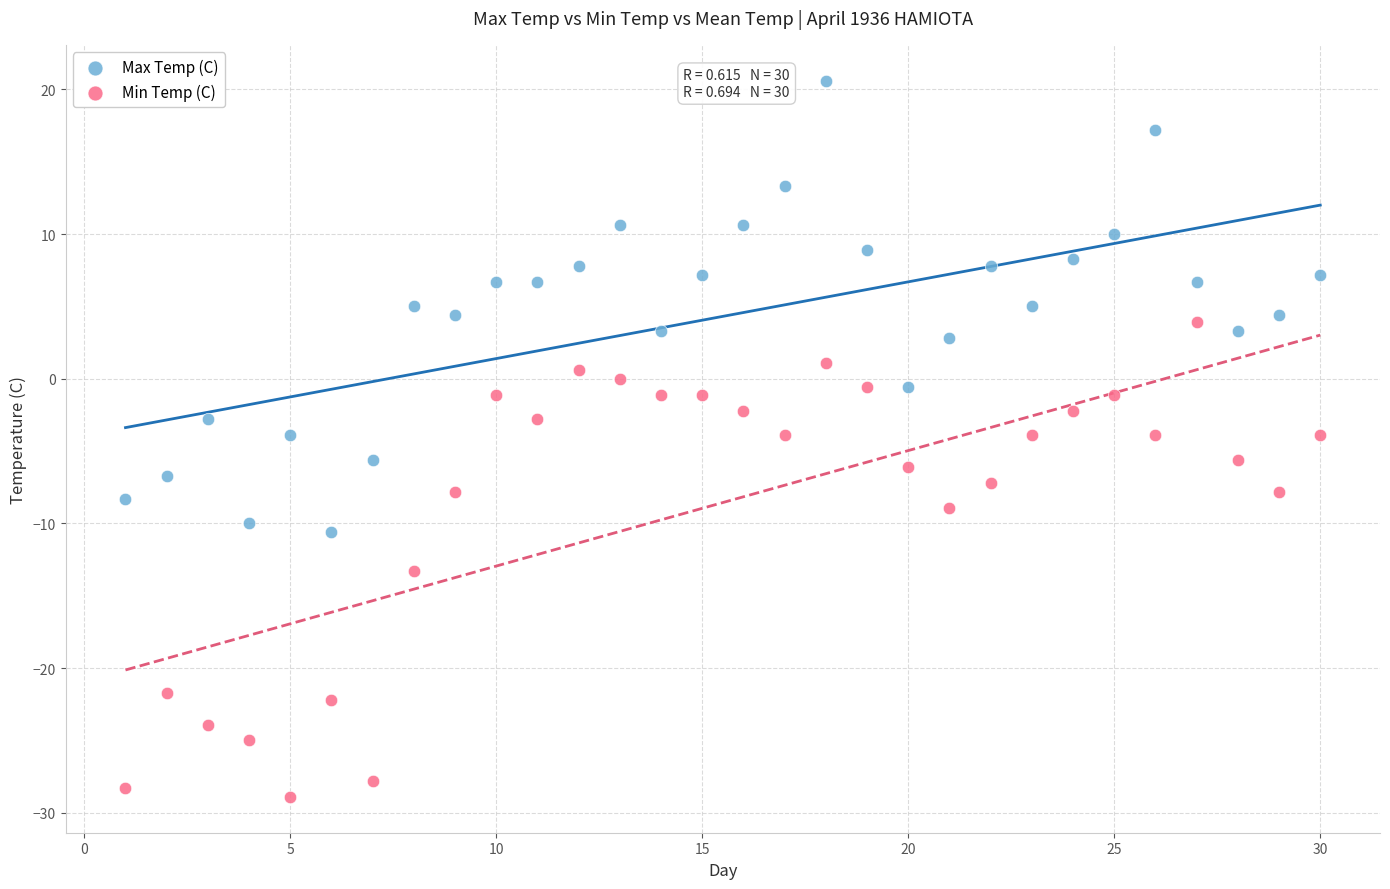

Which series reaches the minimum Y coordinate?

Min Temp (C)